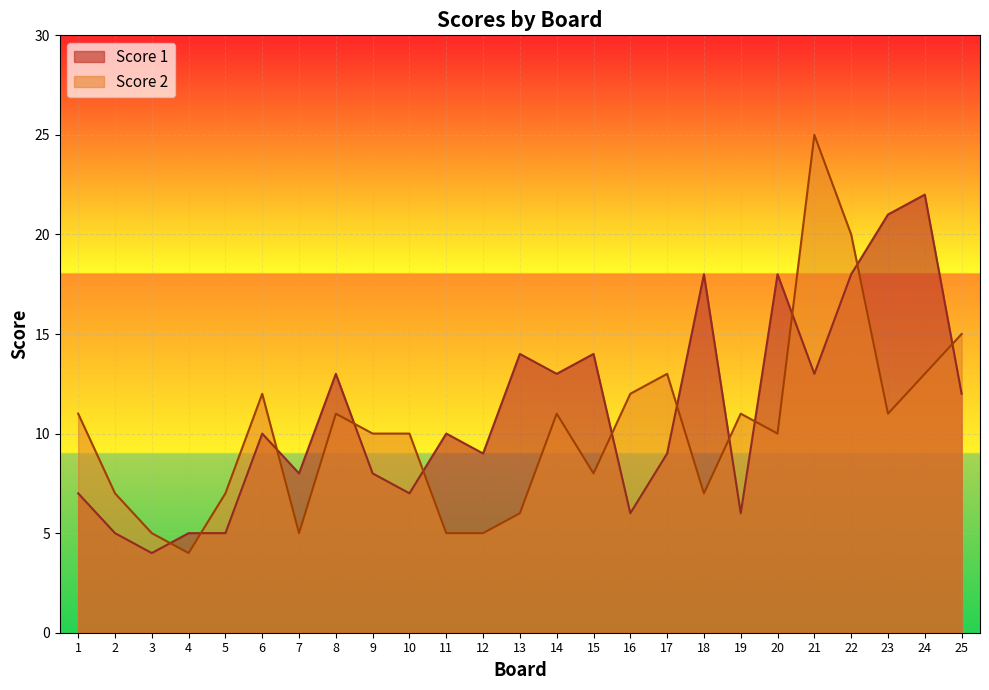

What is the sum of the Score 2 values at 9 and 23?

21